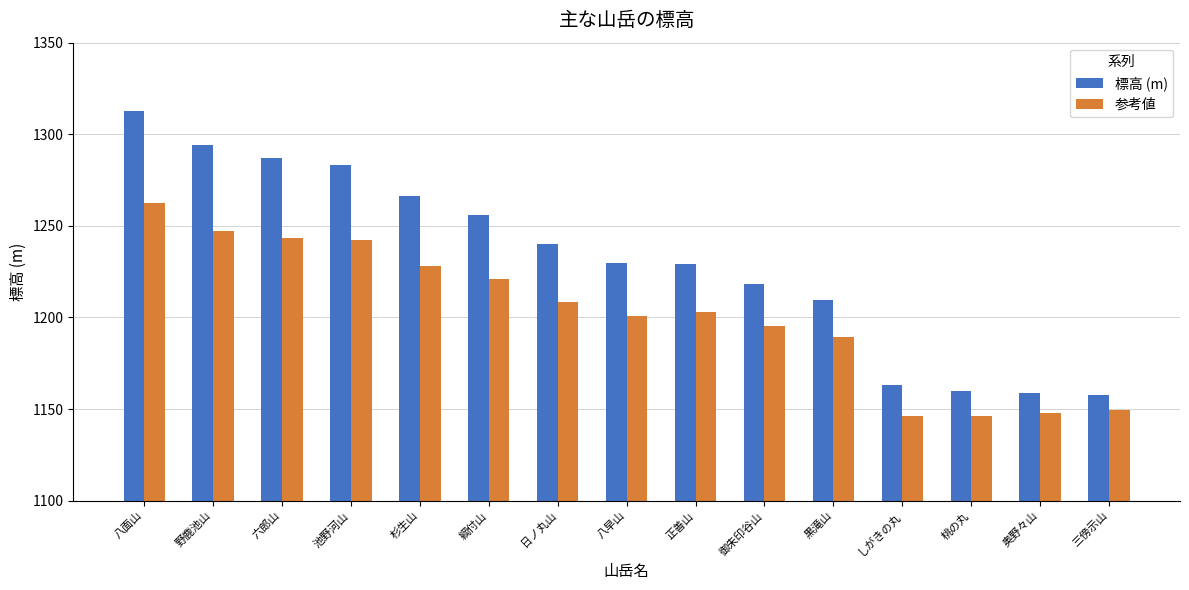

What is the minimum value shown in the chart?

1146.0